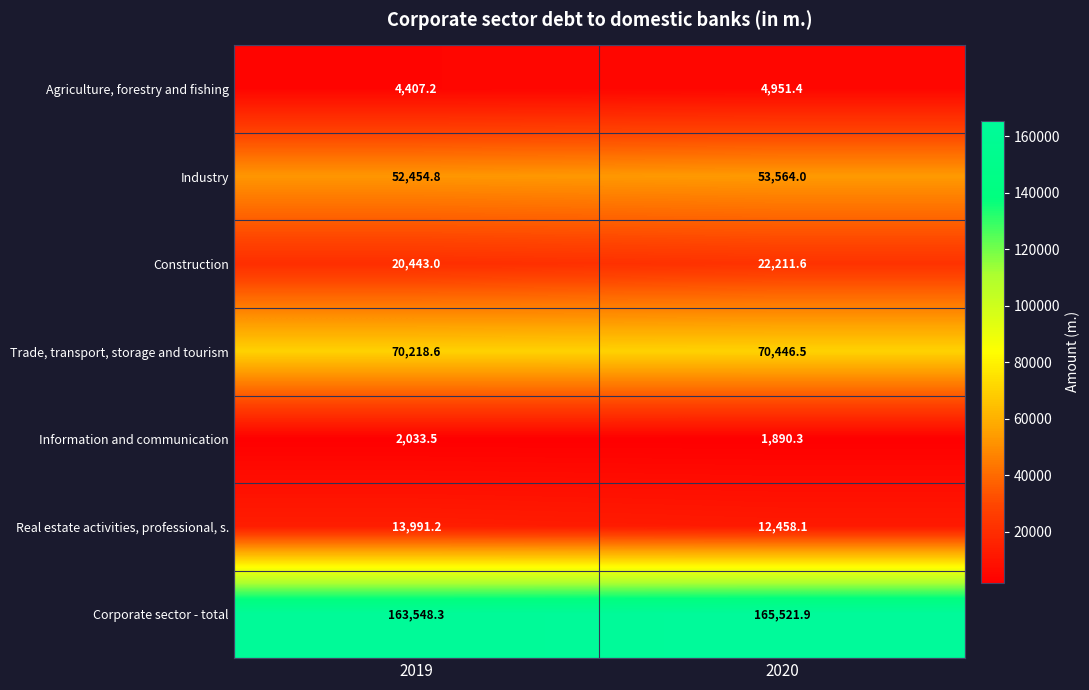

Which series has the largest total across all categories?

Corporate sector - total